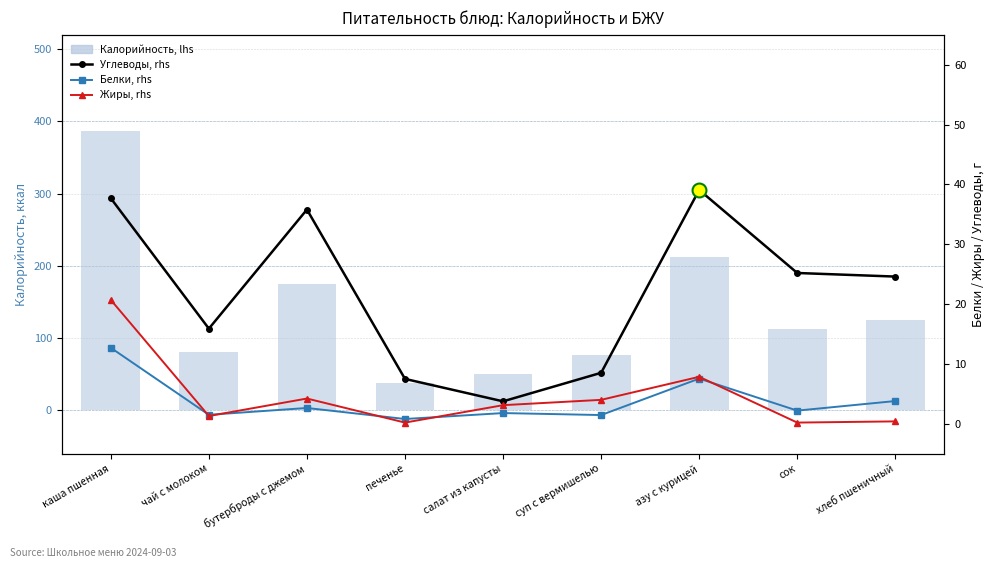

How many data points in Углеводы, rhs are less than 24?

4